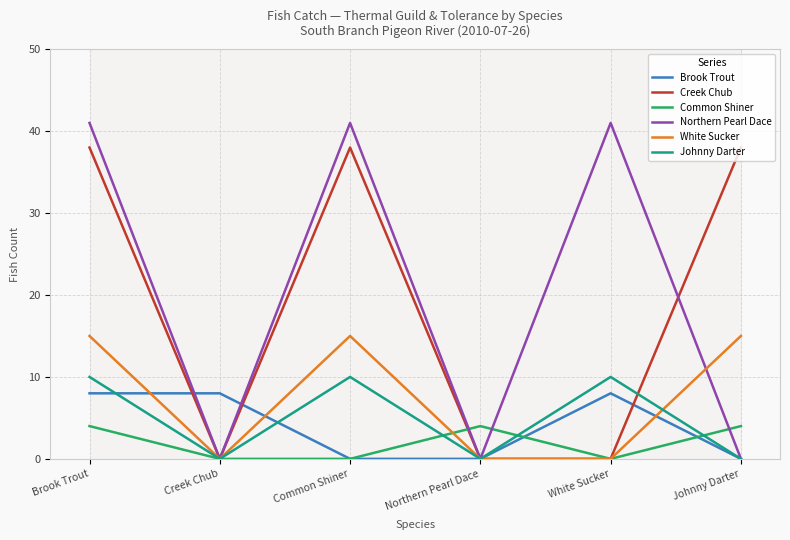

Which series has the widest spread of values?

Northern Pearl Dace